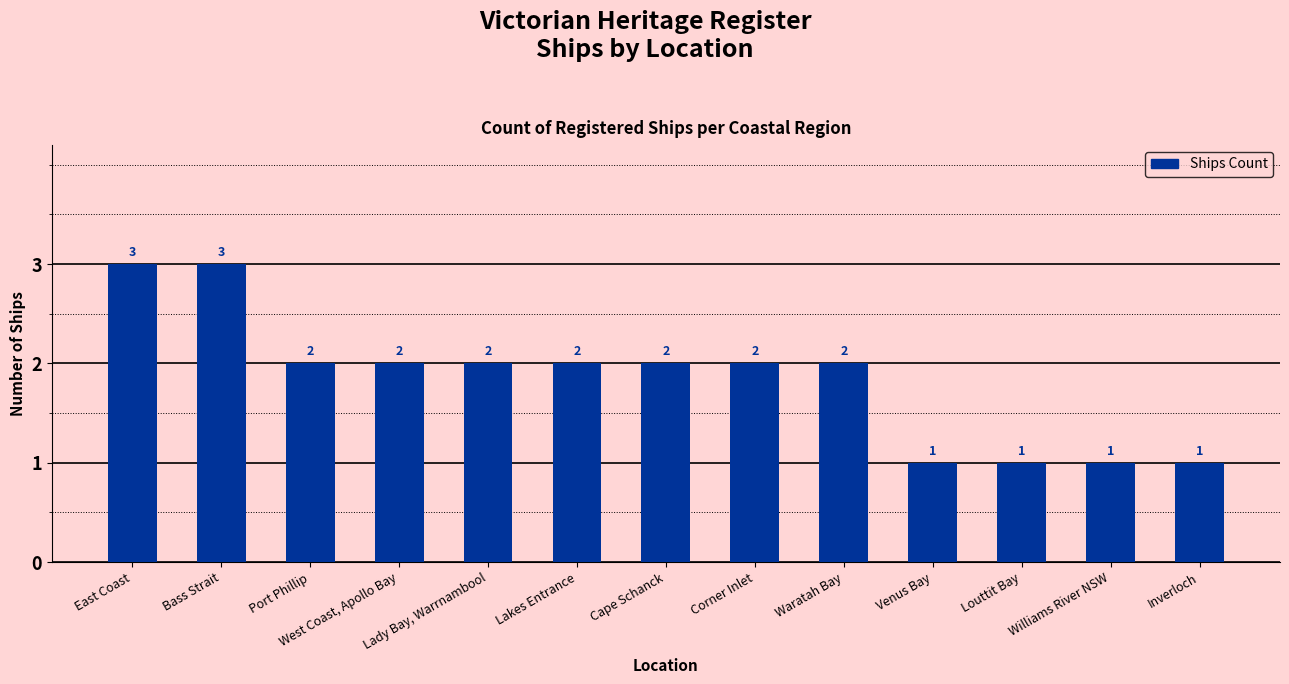

How many data points does each series have?

13